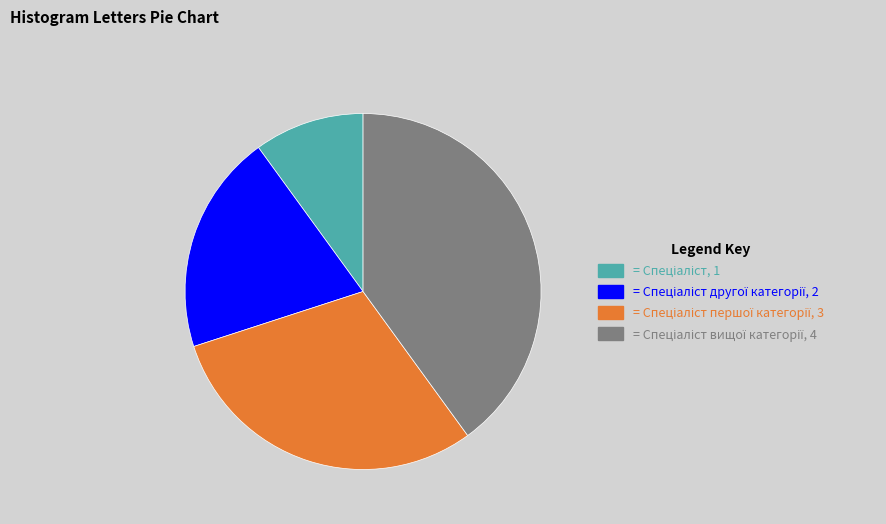

Count the number of slices in the pie.

4